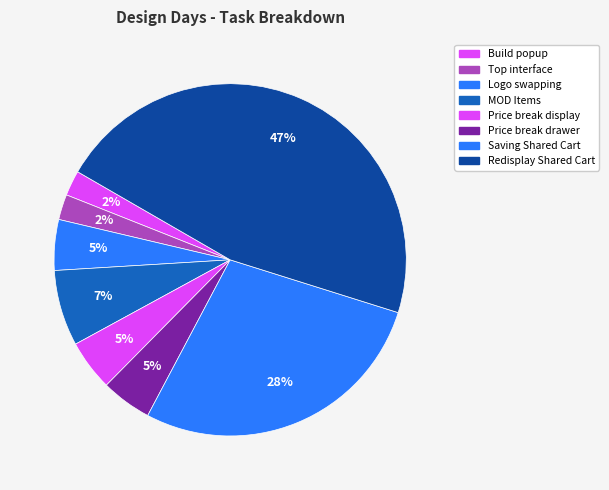

How many segments does this pie chart have?

8